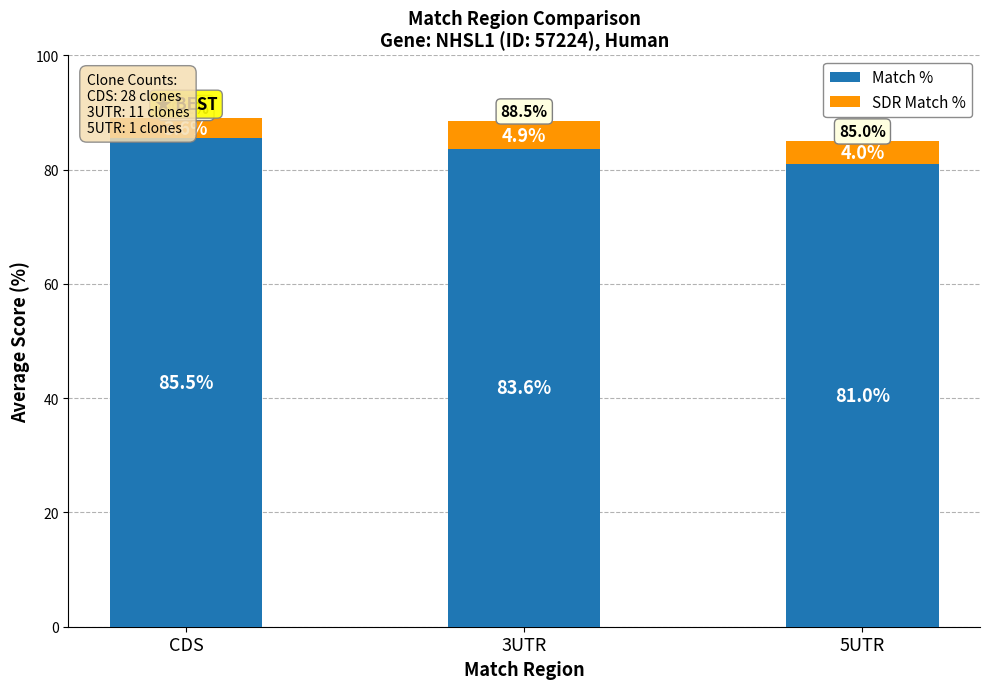

How many series are shown in this chart?

2